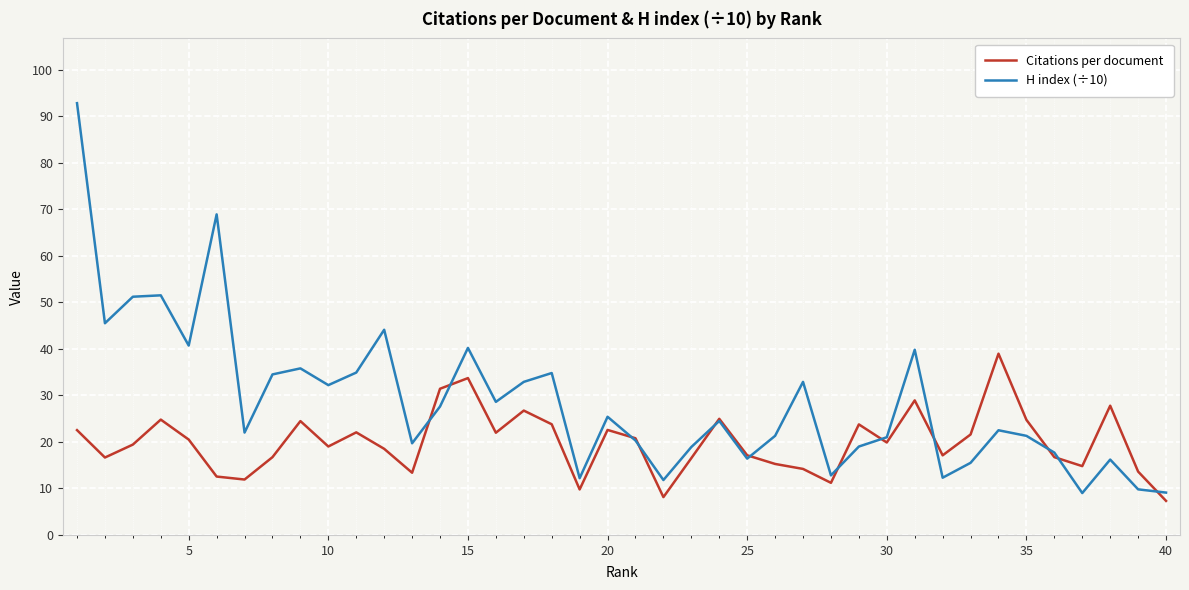

Which series has the widest spread of values?

H index (÷10)